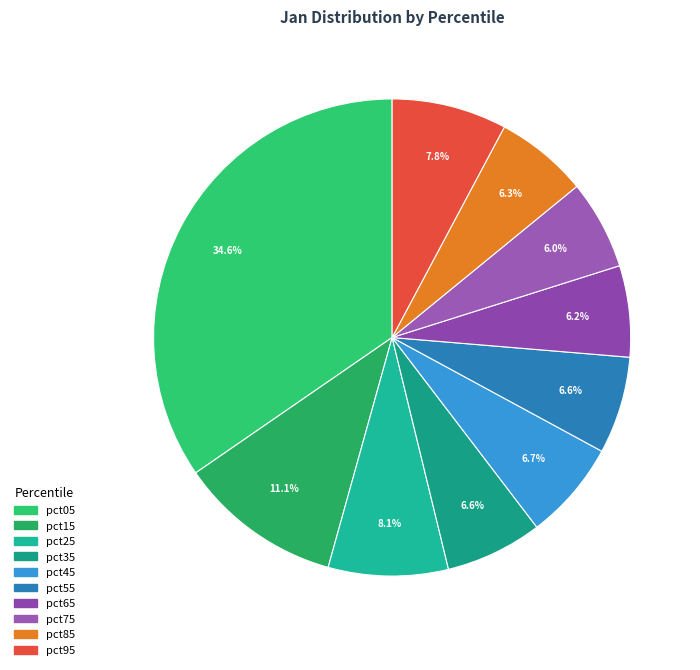

Combined, do pct85 and pct15 account for over 50%?

No